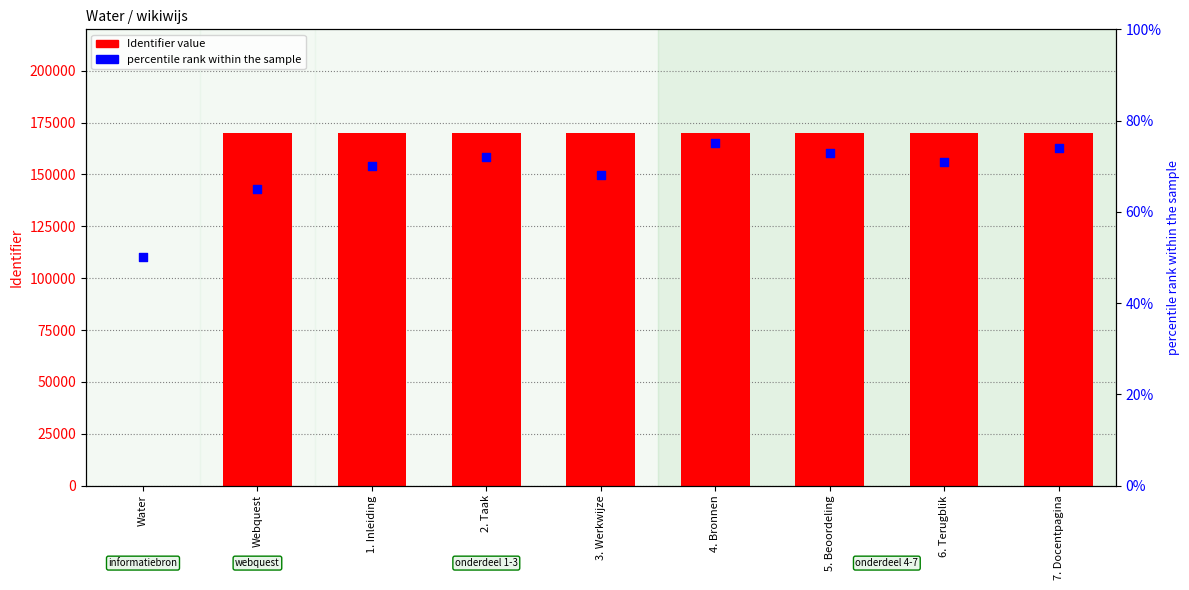

What are all the series names shown in the legend?

Identifier value, percentile rank within the sample